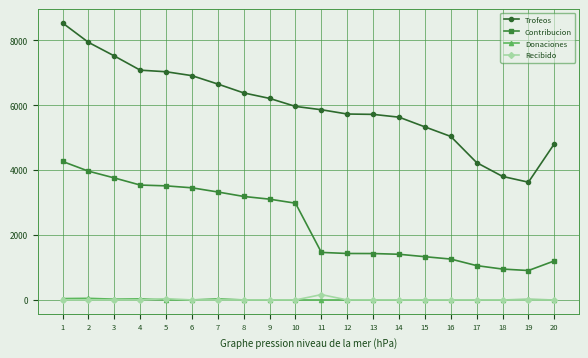

Which series has the largest total across all categories?

Trofeos